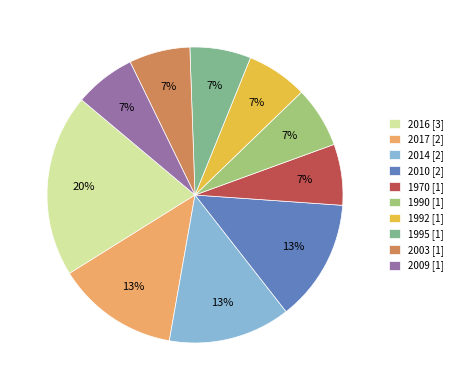

To the nearest percent, what is the combined percentage of 2017 and 1990?

20%